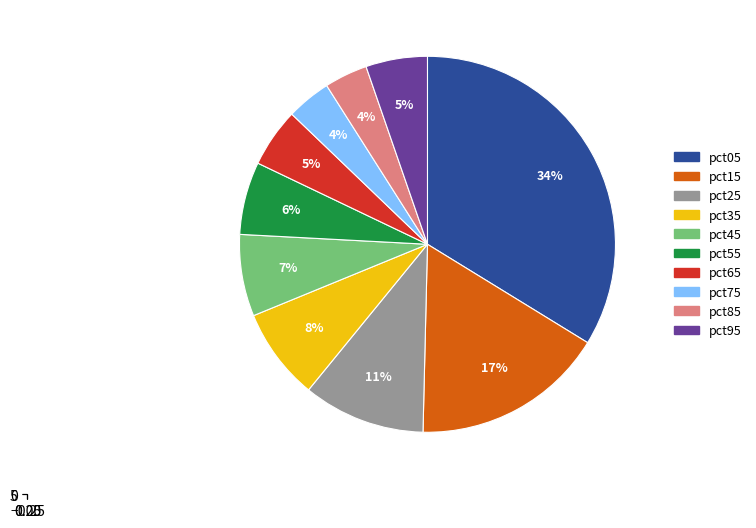

Do pct35 and pct45 together represent more than half of the pie?

No